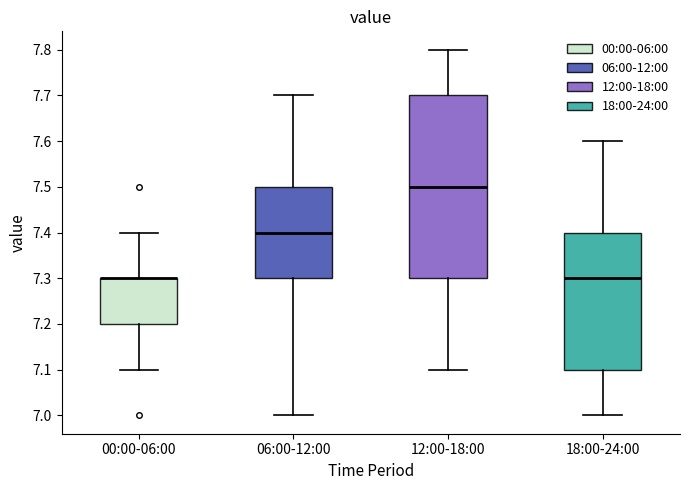

Which box is the tallest, from its lower edge to its upper edge?

12:00-18:00